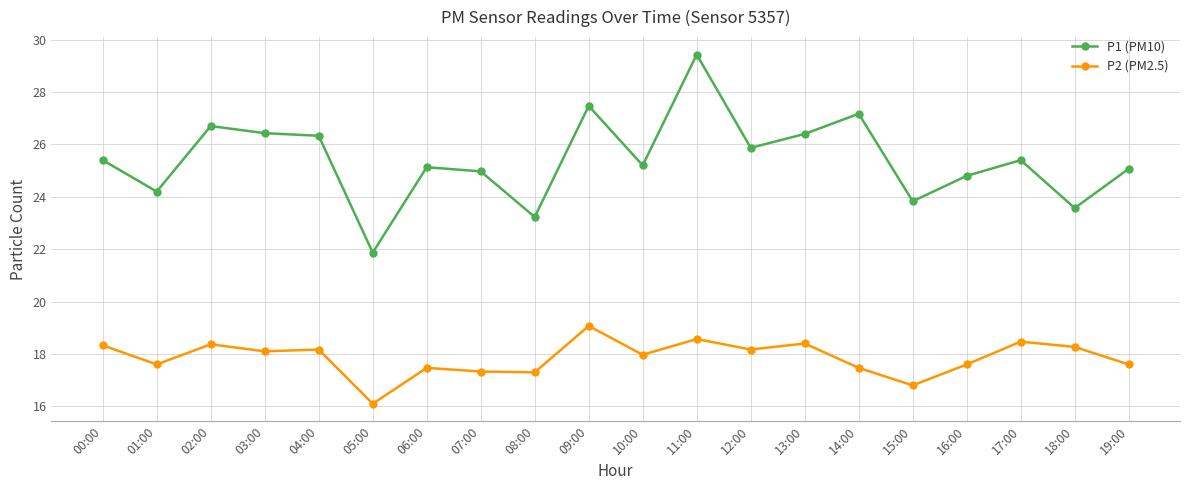

What is the spread (max minus min) of values at 04:00?

8.2